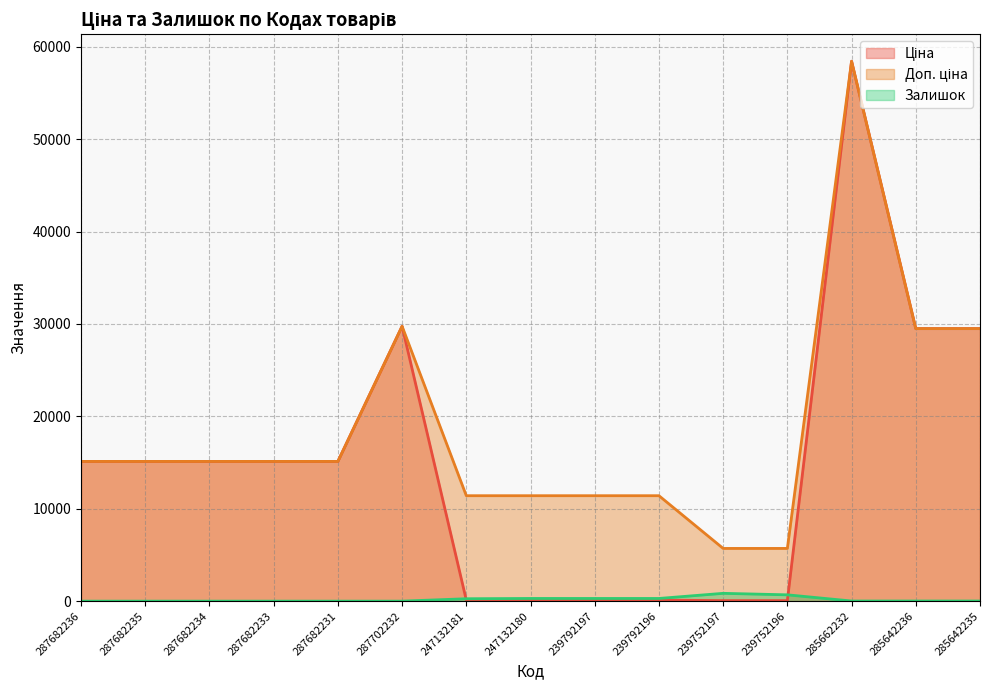

Reading left to right, transcribe all the data shown in this chart.

Ціна: 15120.0	15120.0	15120.0	15120.0	15120.0	29747.2	114.1	114.1	114.1	114.1	57.0	57.0	58426.5	29491.5	29491.5
Доп. ціна: 15120.0	15120.0	15120.0	15120.0	15120.0	29747.2	11410.0	11410.0	11410.0	11410.0	5705.0	5705.0	58426.5	29491.5	29491.5
Залишок: 0.0	0.0	0.0	0.0	0.0	0.0	260.0	290.0	289.0	290.0	845.0	683.0	14.0	14.0	13.0